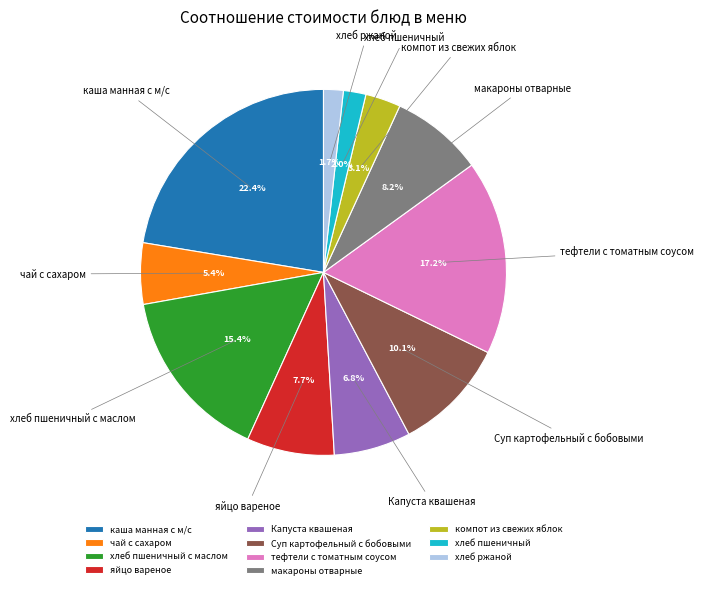

What percentage is the хлеб ржаной slice, to the nearest percent?

2%